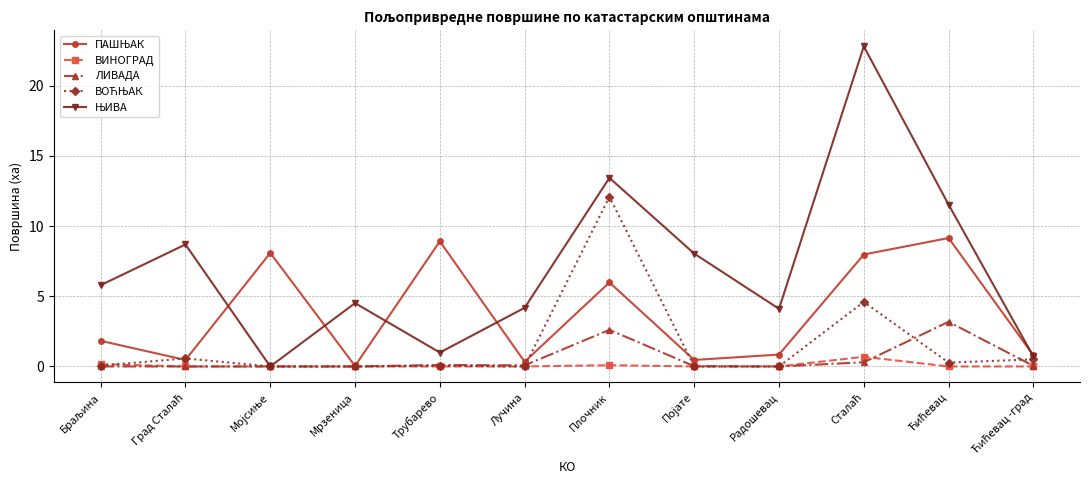

What is the maximum value shown in the chart?

22.8